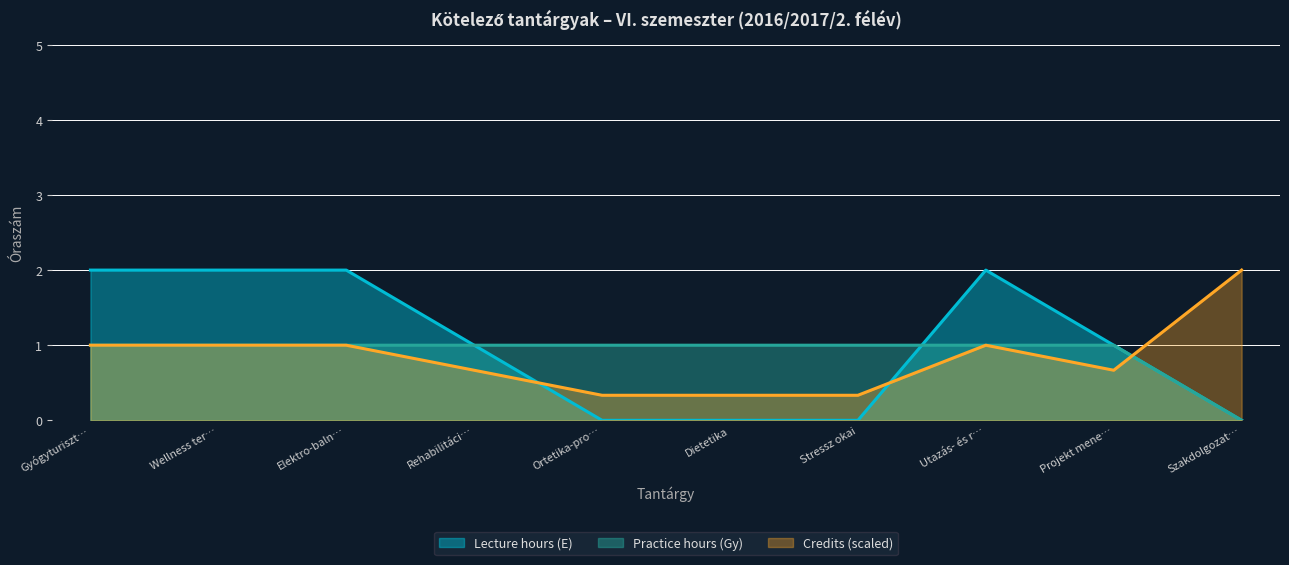

How many series are shown in this chart?

3